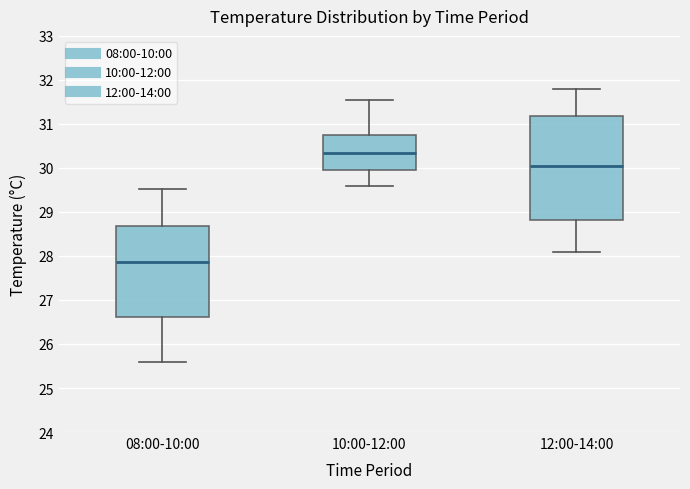

Reading left to right, transcribe this box plot: for each box, give where its median line is, the range the box spans, and where its two whiskers end, as read against the y-axis. The values are not printed on the chart, so give them approximately, as read against the axis.

08:00-10:00: median 27.9, box 26.6 to 28.7, whiskers 25.6 to 29.5
10:00-12:00: median 30.4, box 30.0 to 30.8, whiskers 29.6 to 31.6
12:00-14:00: median 30.0, box 28.8 to 31.2, whiskers 28.1 to 31.8